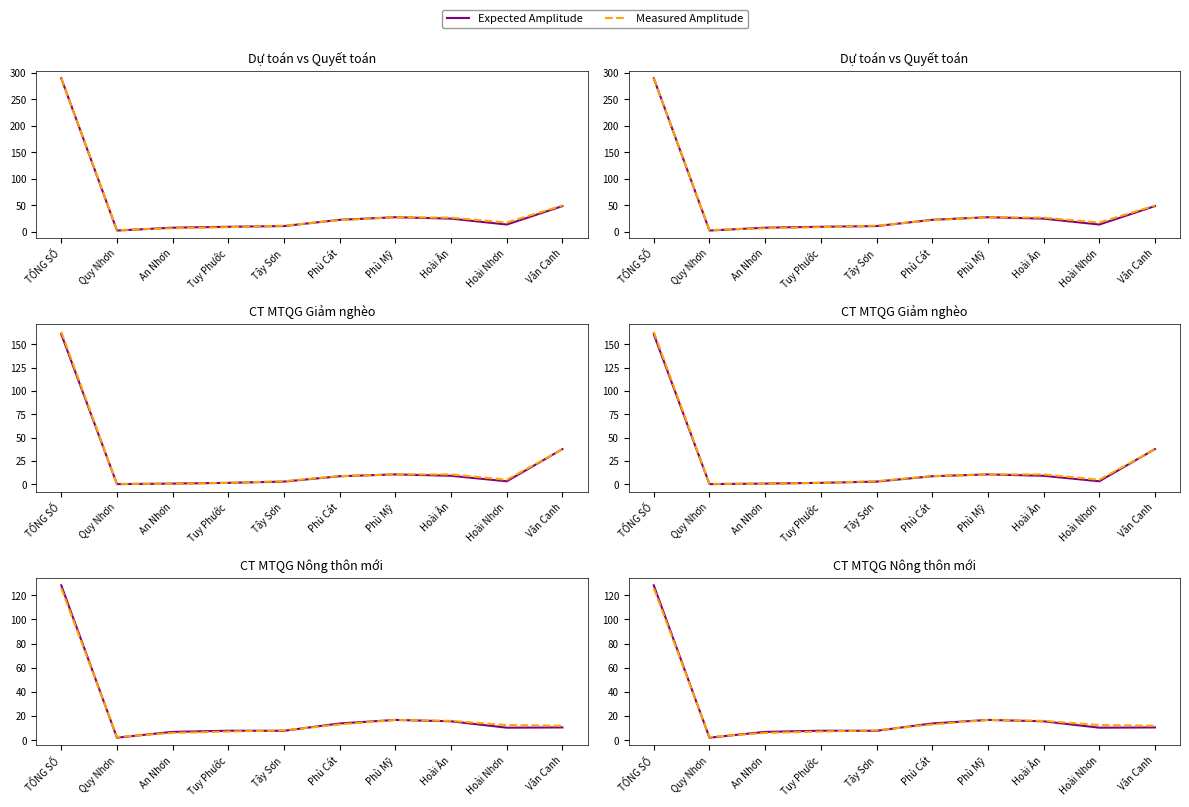

How many categories are shown in the chart?

10